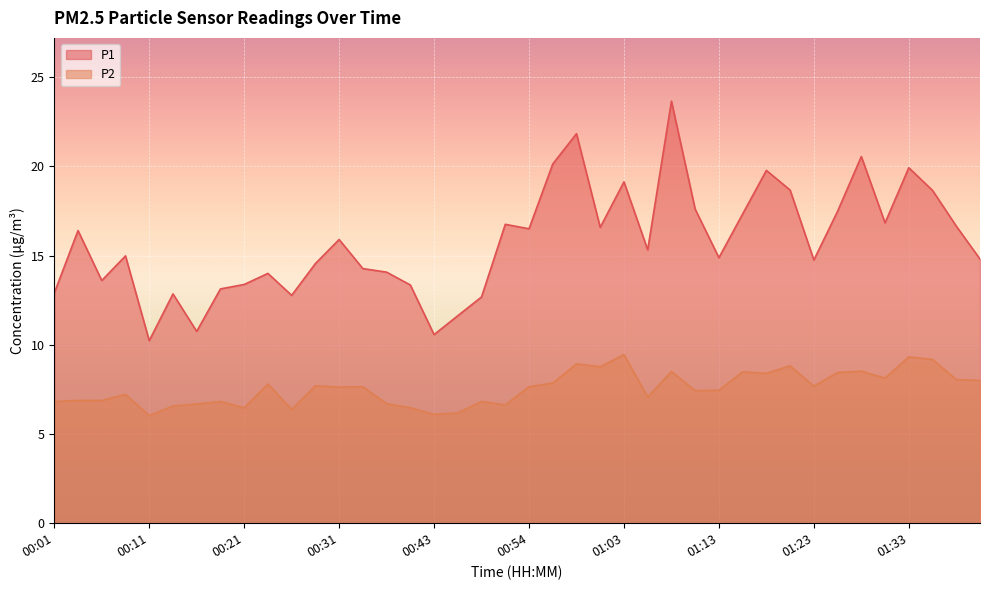

Between 00:14 and 00:51, which series saw the biggest shift?

P1